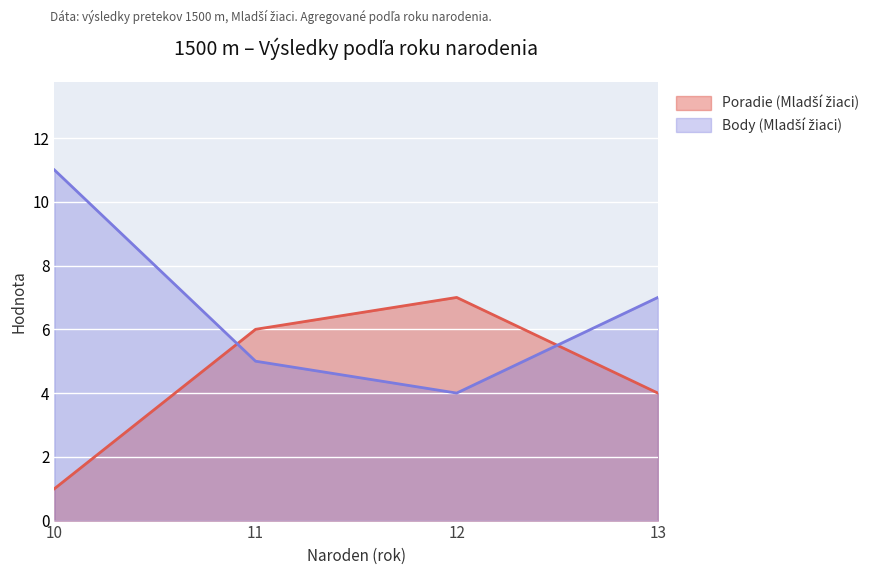

Which series ends up on top after the final intersection of Poradie (Mladší žiaci) and Body (Mladší žiaci)?

Body (Mladší žiaci)